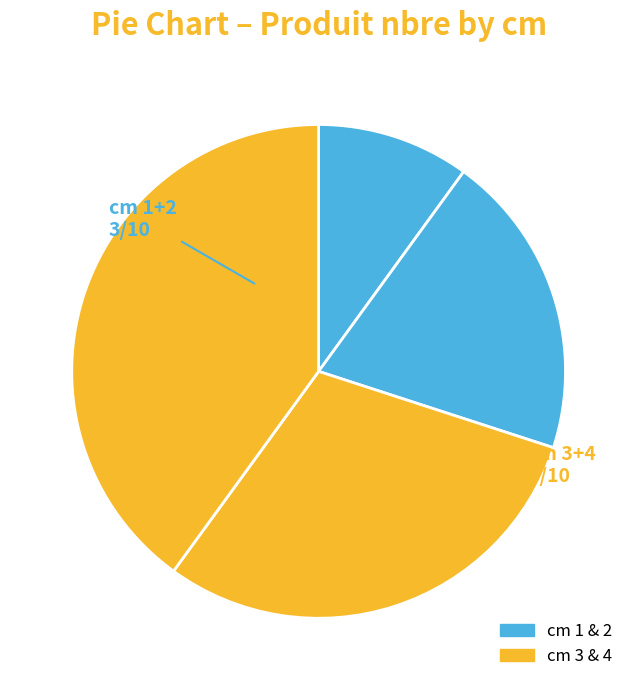

Is there a majority slice in this chart?

No